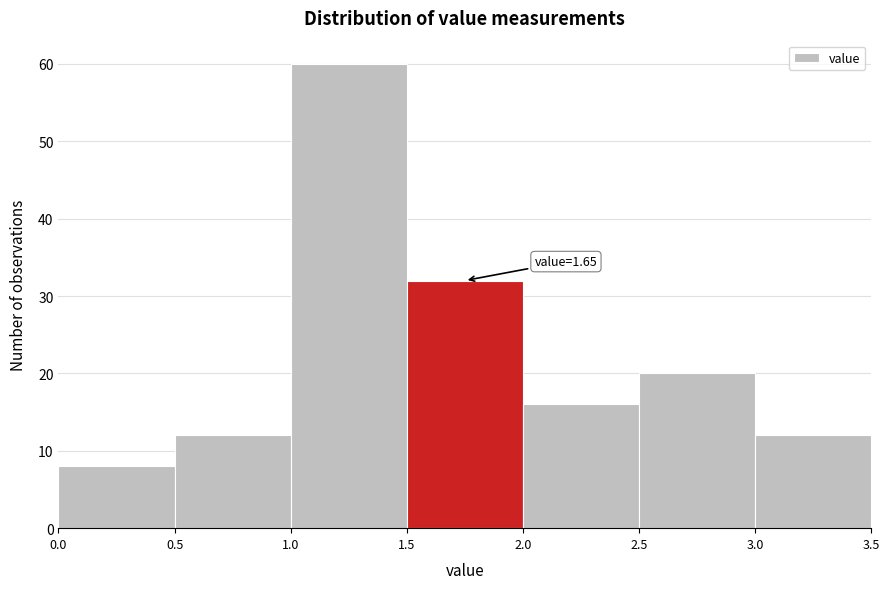

Over which range of the x-axis is the bar tallest?

1.0 to 1.5